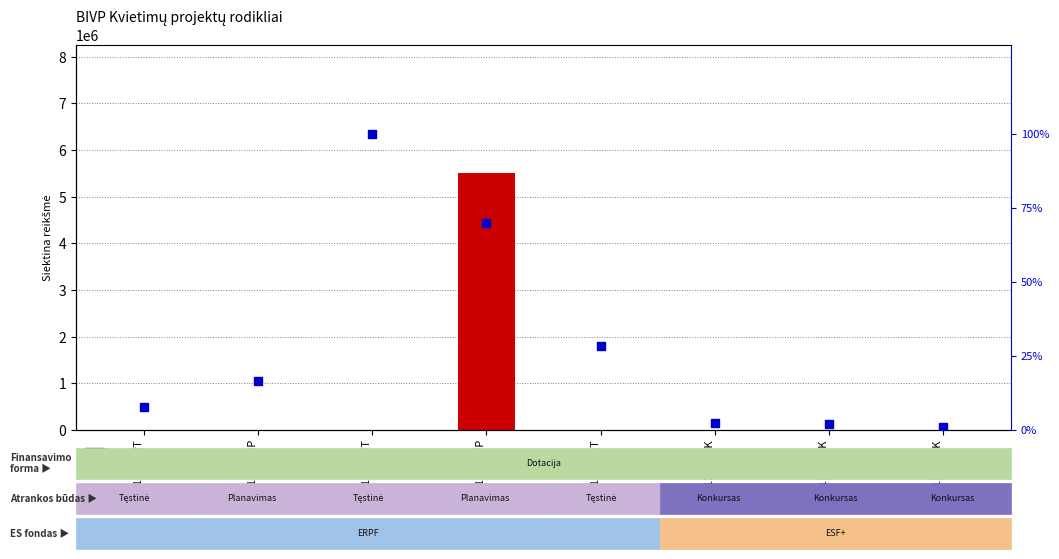

Which series contains the highest Y value?

count